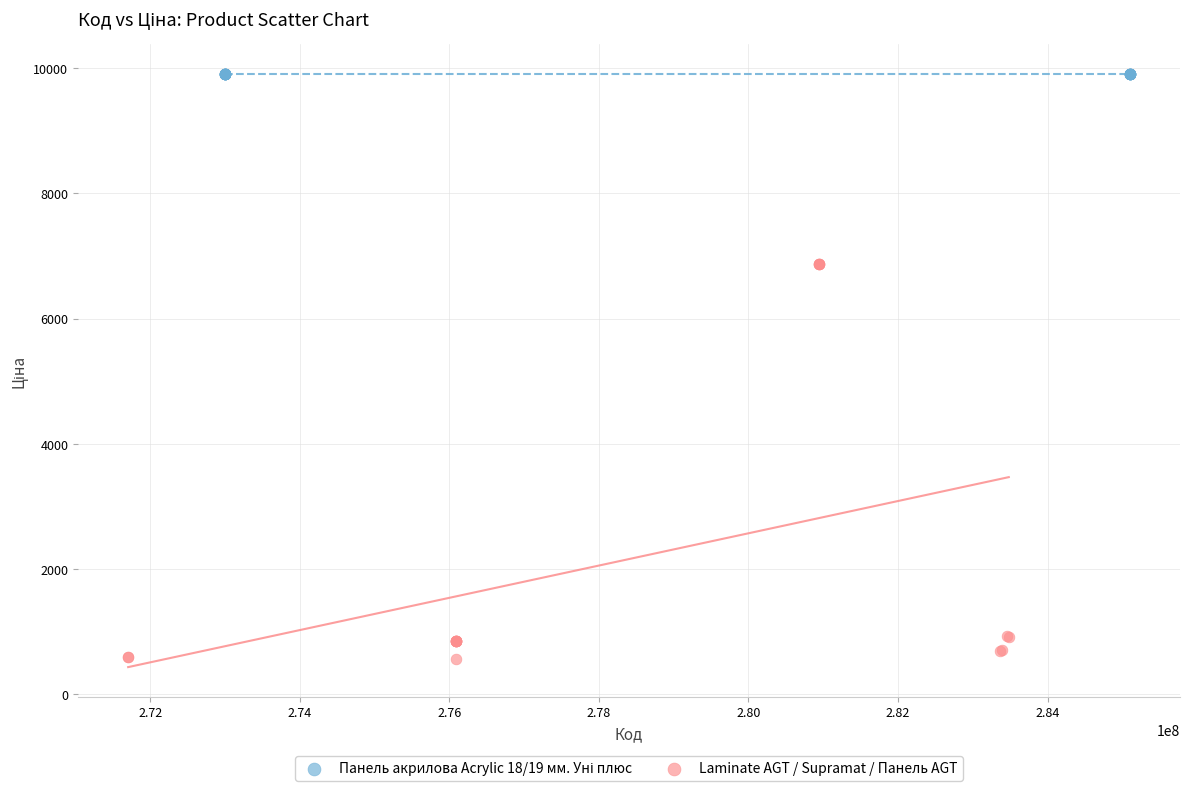

Which series contains the lowest Y value?

Laminate AGT / Supramat / Панель AGT